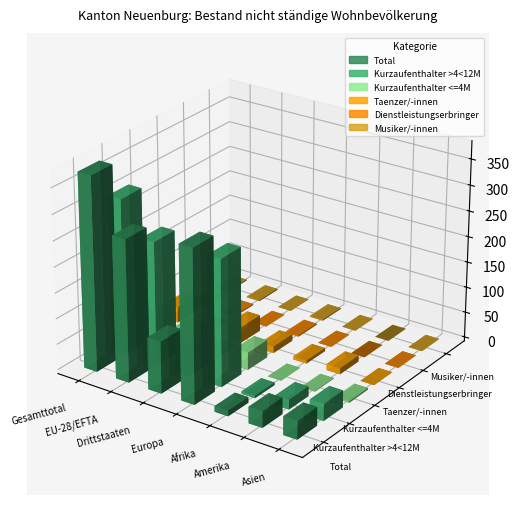

What is the spread (max minus min) of values at Amerika?

32